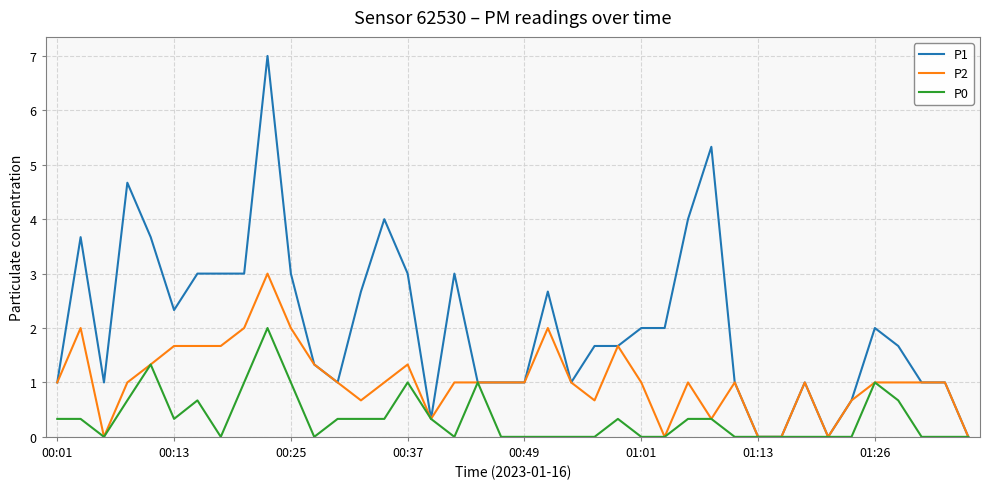

What is the highest value of the P1 series?

7.0